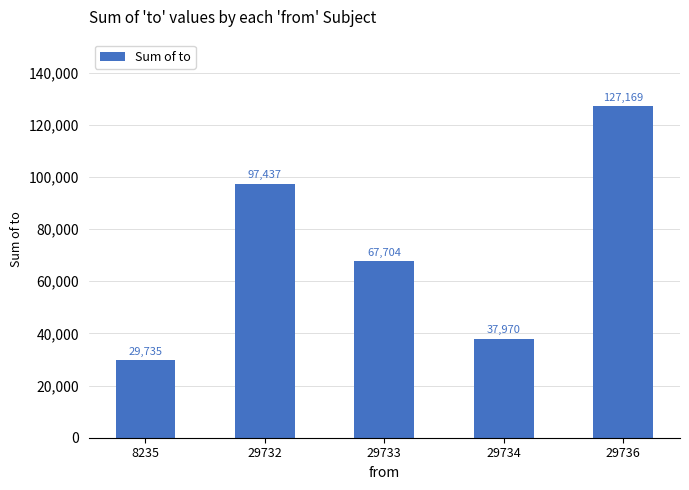

List the labels in order of value, smallest first.

8235, 29734, 29733, 29732, 29736